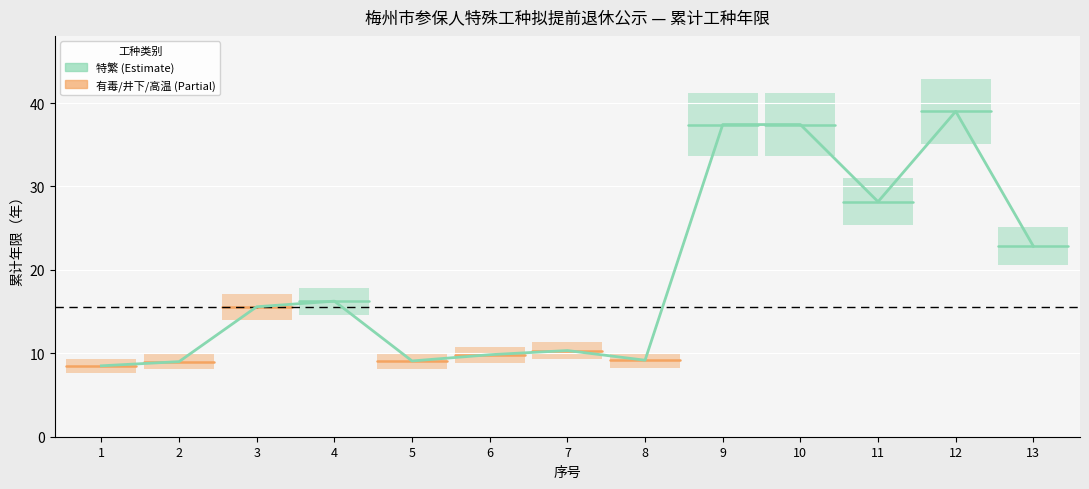

Approximately how many times larger is the value at 8 compared to 4?

0.6